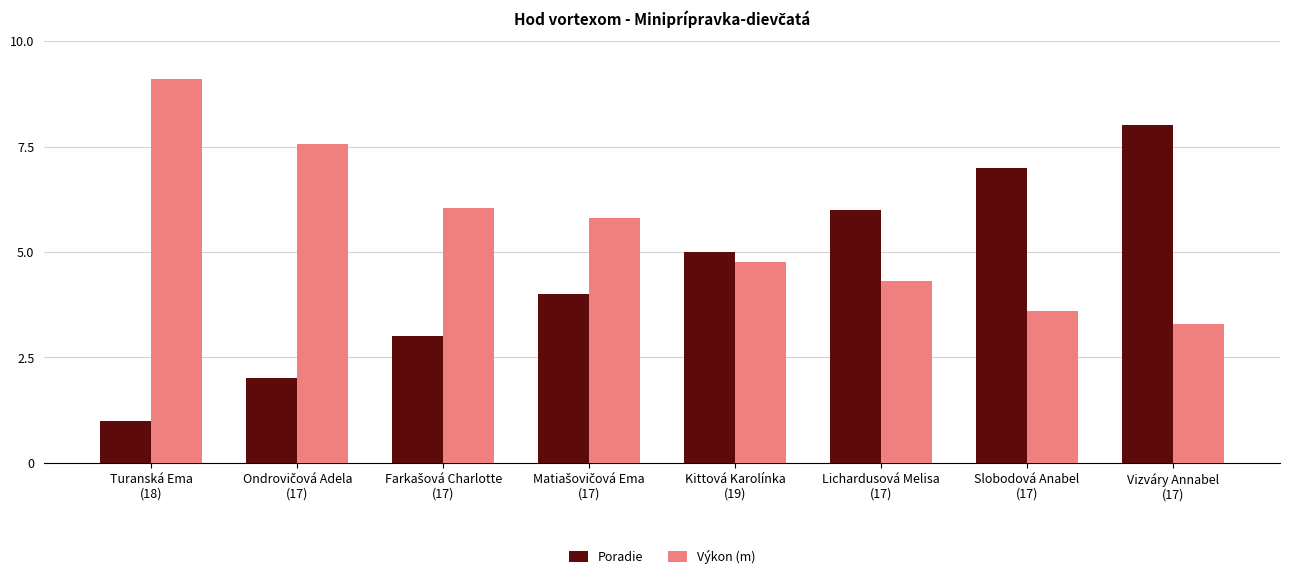

True or false: Poradie has a value of 7.0 at Slobodová Anabel
(17).

True